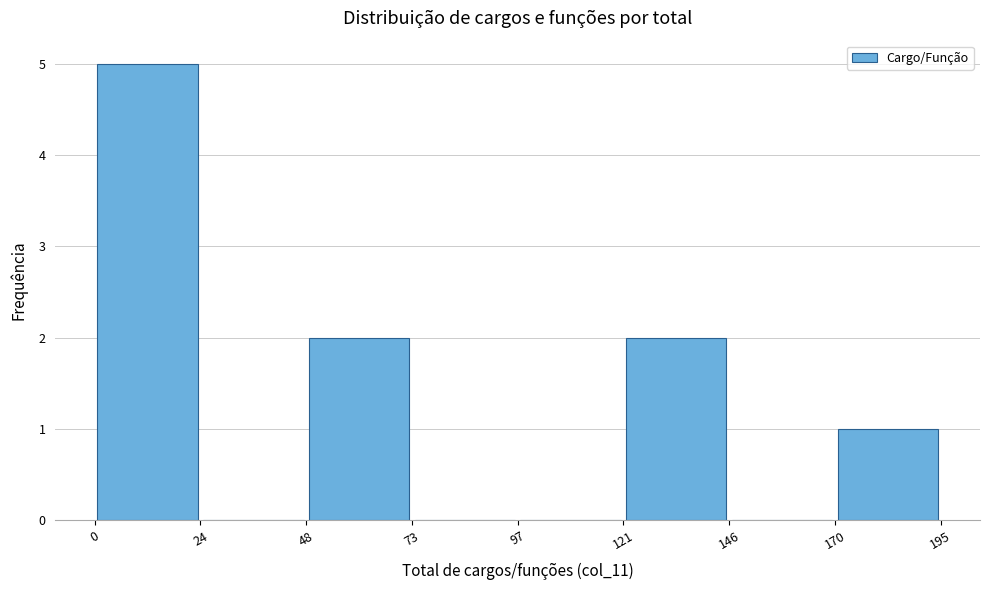

Reading left to right, list every bar in this chart as the range it spans on the x-axis followed by its height. The values are not printed on the chart, so give them approximately, as read against the axis.

0 to 24: 5
24 to 48: 0
48 to 73: 2
73 to 97: 0
97 to 121: 0
121 to 146: 2
146 to 170: 0
170 to 195: 1